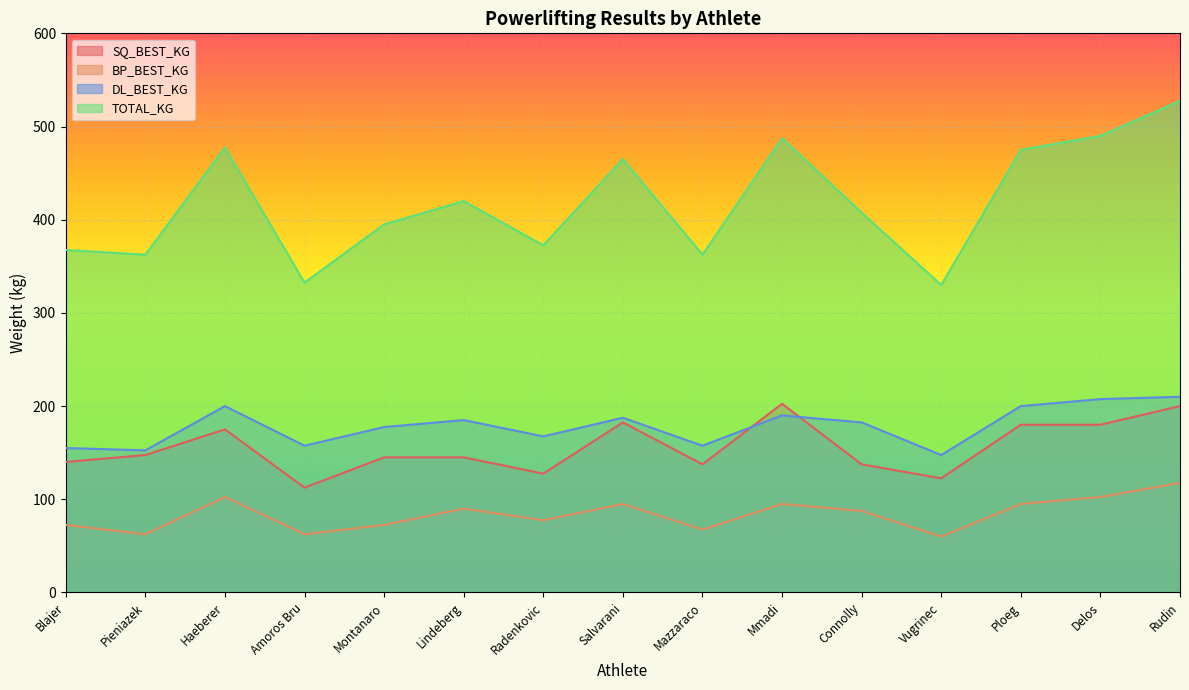

At which category does DL_BEST_KG reach its first local valley?

Pieniazek